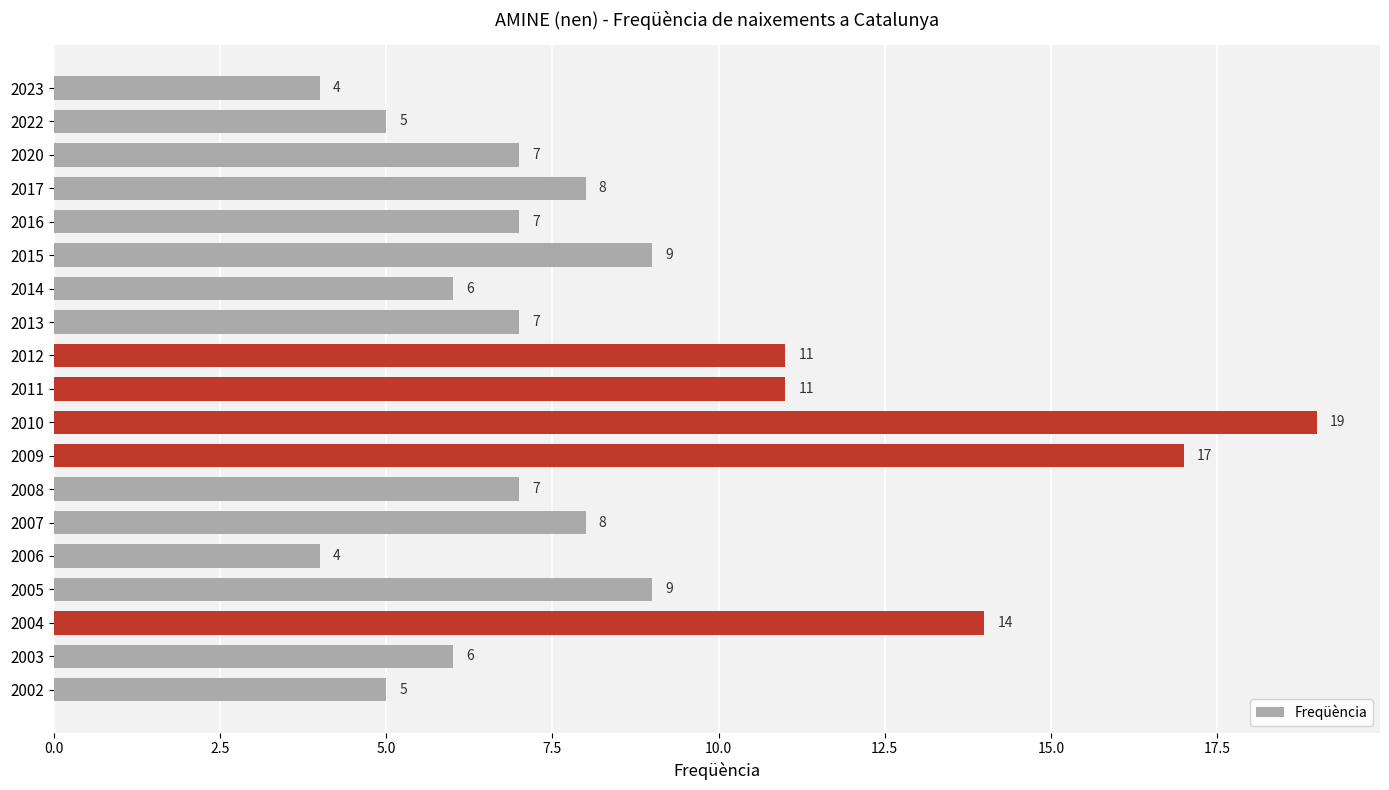

What is the value of the 15th bar from the top?

4